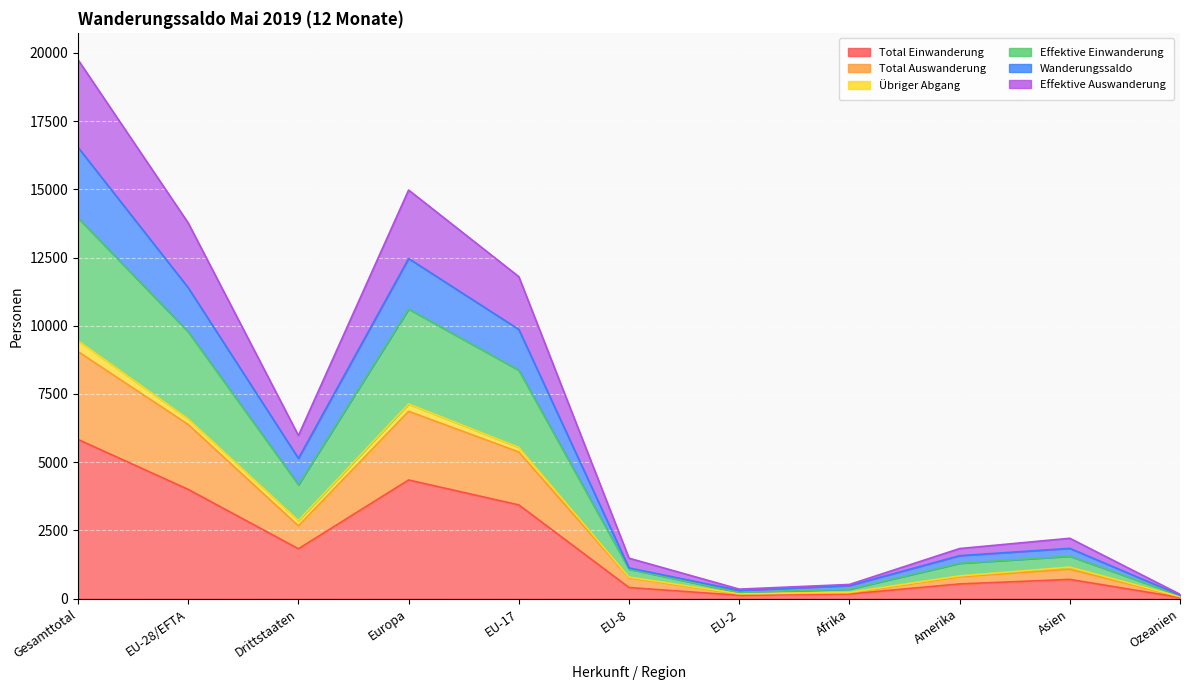

True or false: Wanderungssaldo has more than 2 interior local peaks.

False